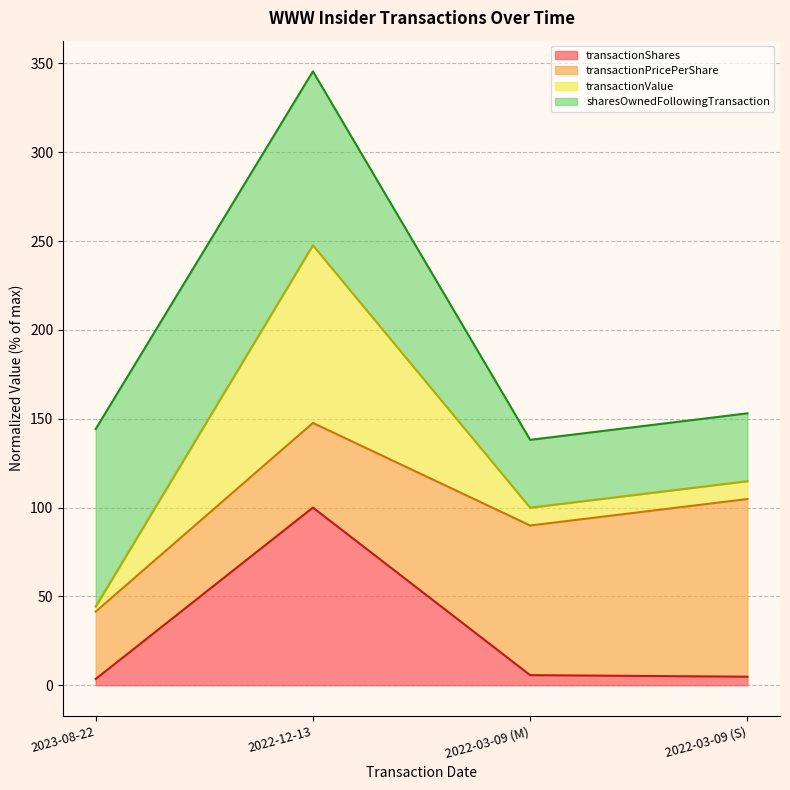

At which label does transactionShares reach its peak?

2022-12-13